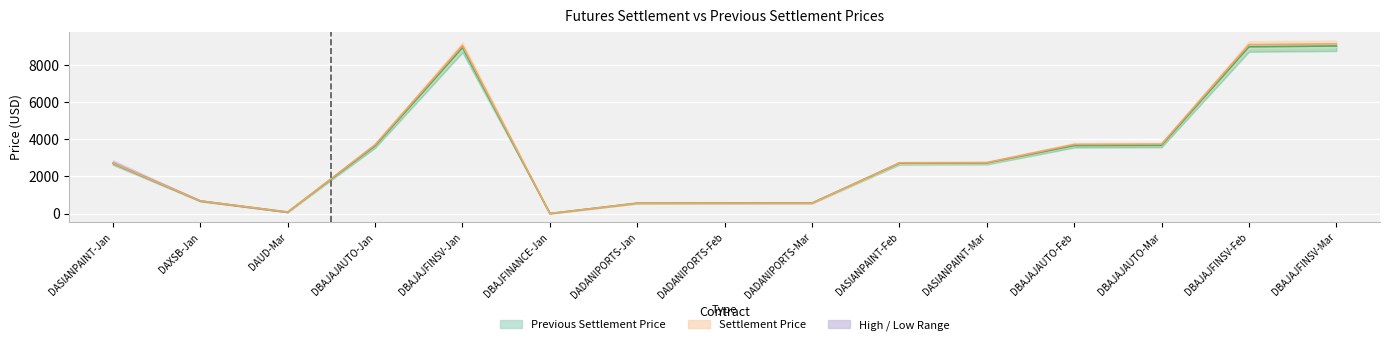

The Previous Settlement Price series shows 3687.4 at DBAJAJFINSV-Jan. True or false?

False